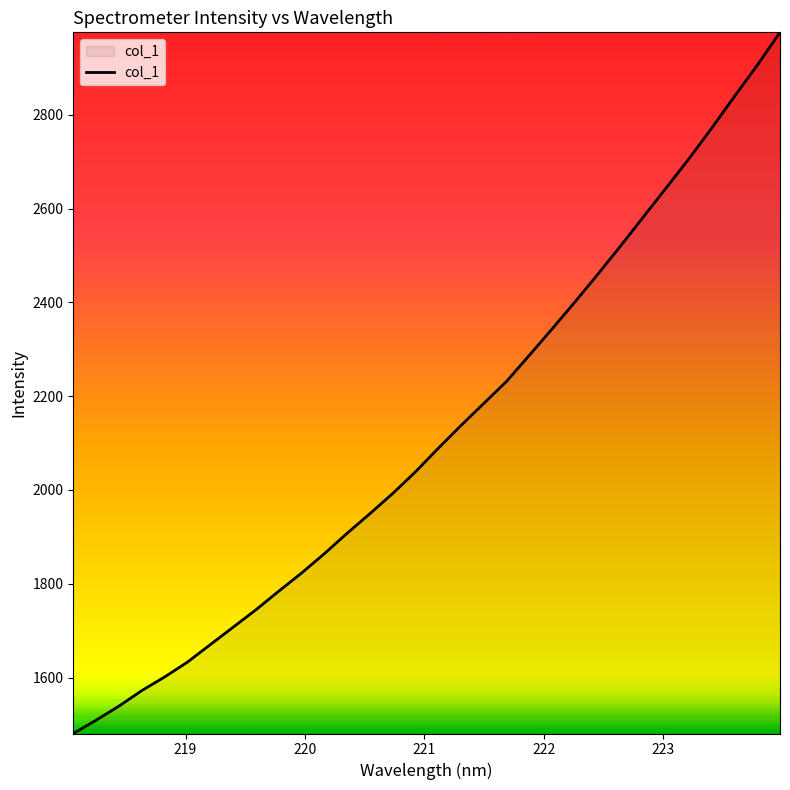

What is the difference between the maximum and minimum values?

1495.3